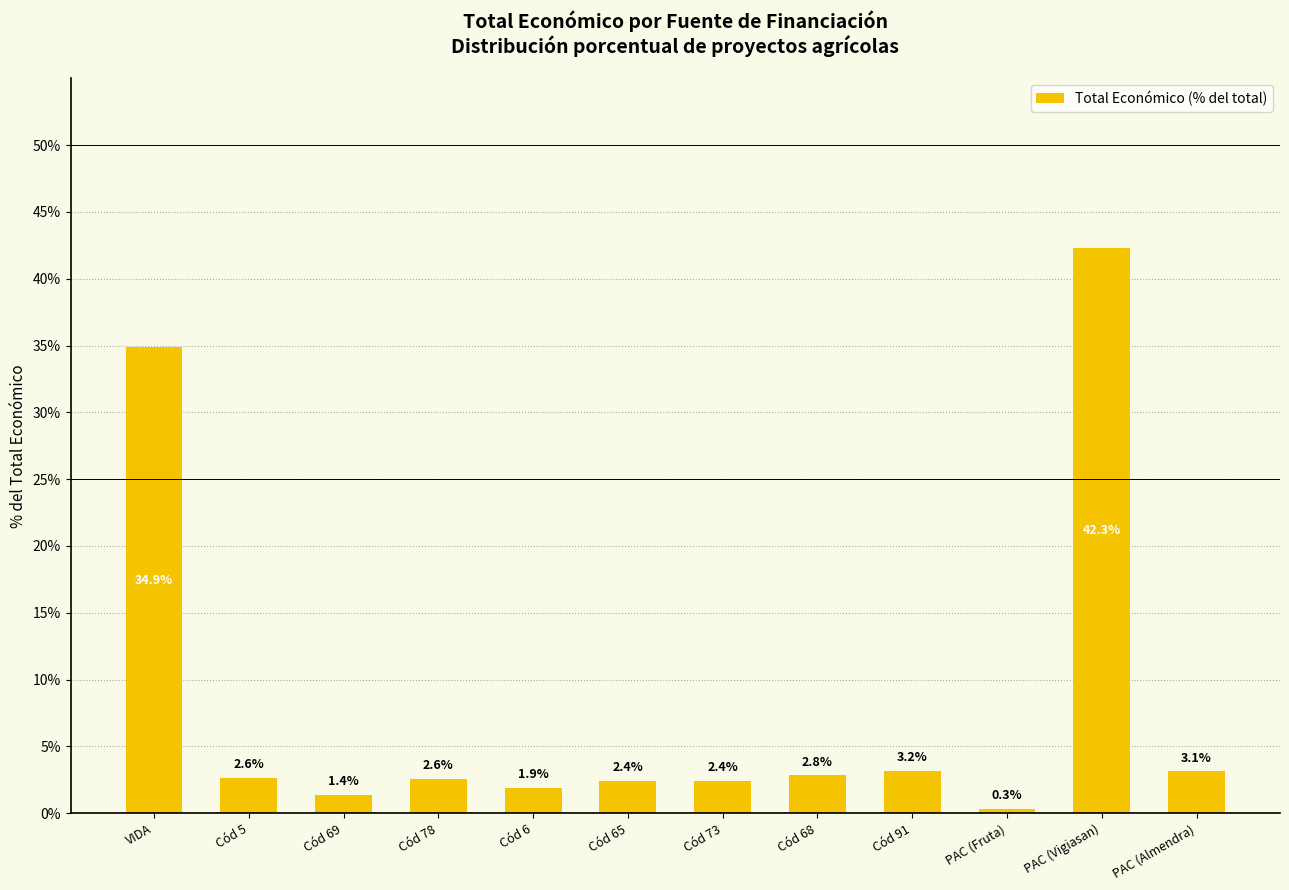

At which category does the chart reach its peak across all series?

PAC (Vigiasan)